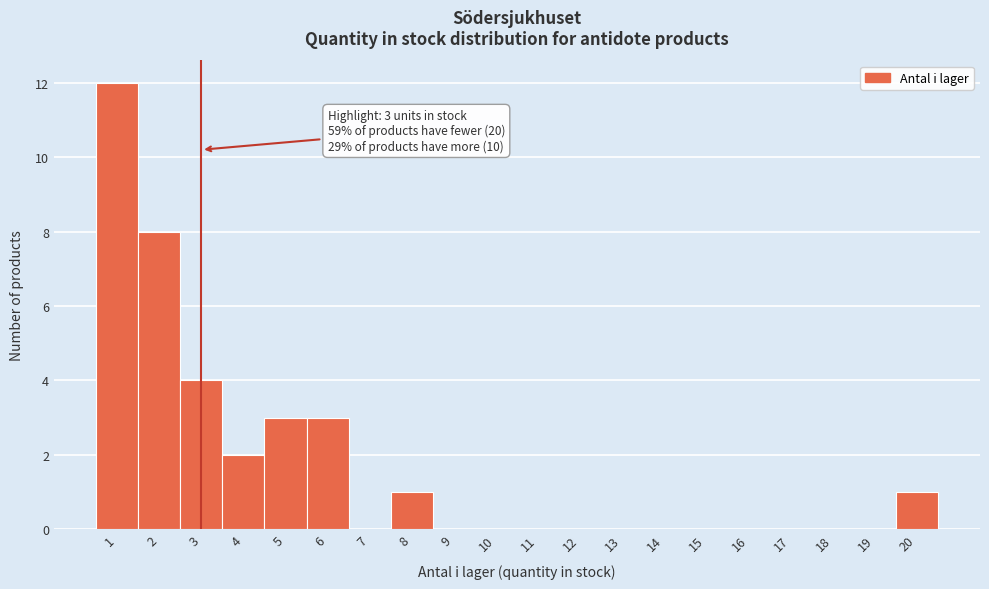

Over which range of the x-axis is the bar tallest?

0.5 to 1.5